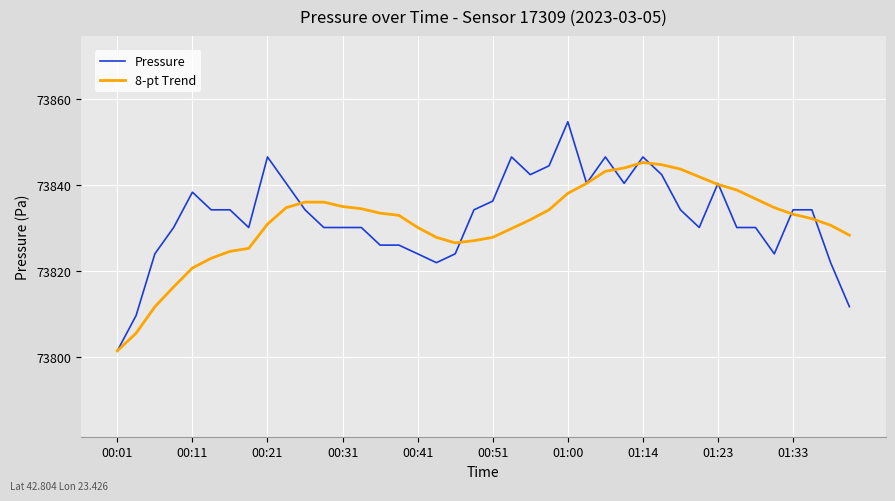

How many series are shown in this chart?

2